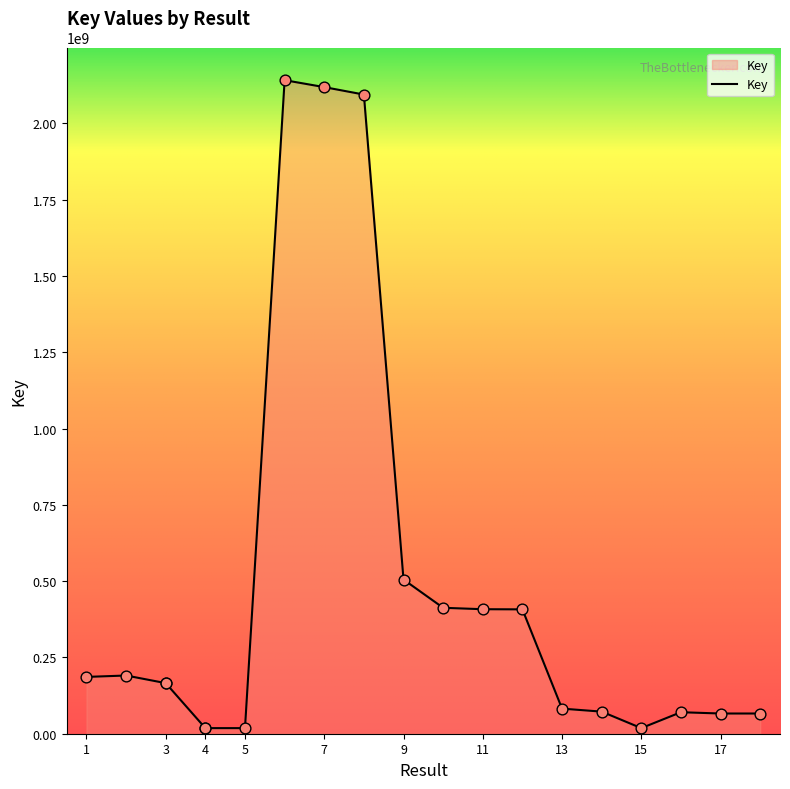

Between 15 and 2, which is larger?

2